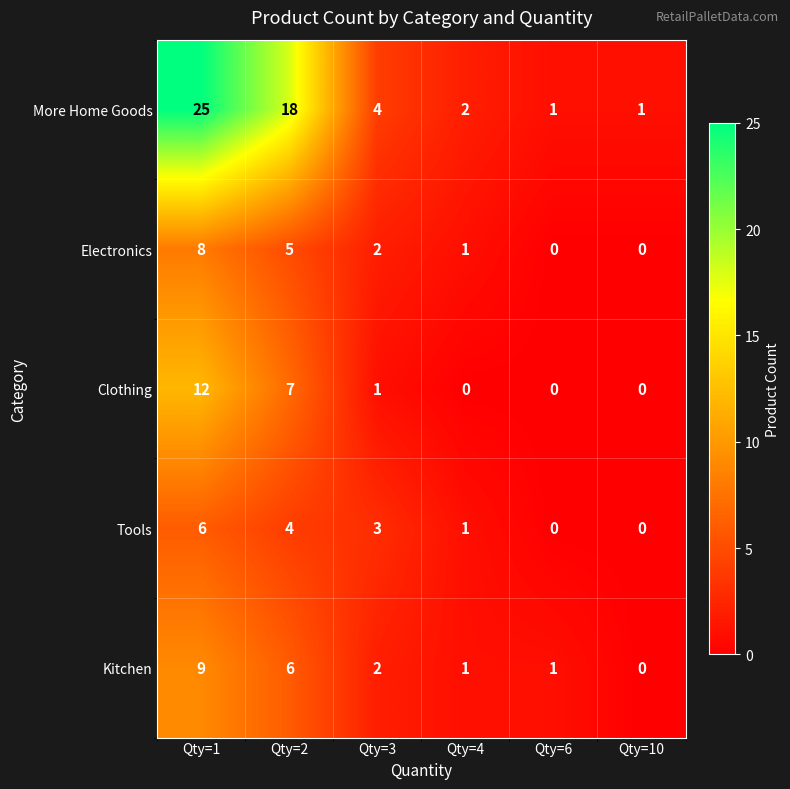

True or false: Clothing has a value of 0 at Qty=4.

True